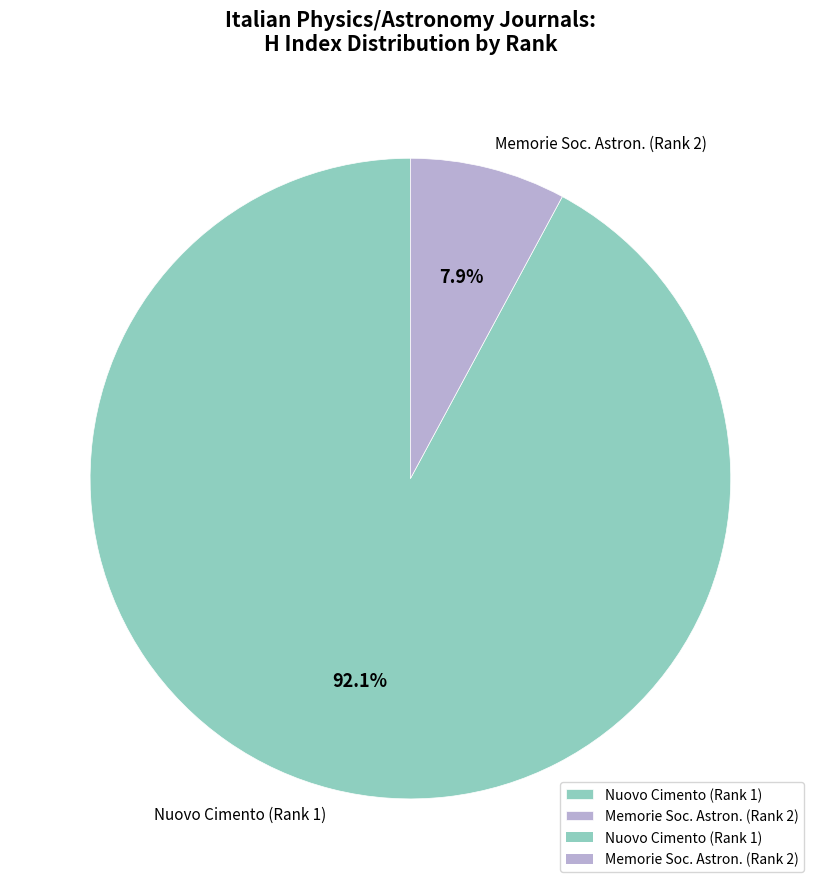

How many slices are in this pie chart?

2